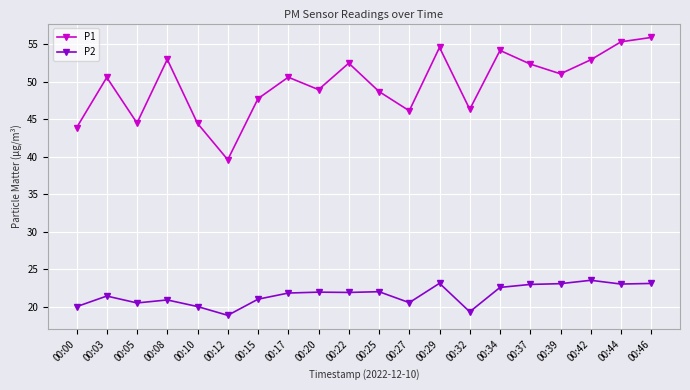

In P2, how many points are higher than both neighbors (excluding endpoints)?

6